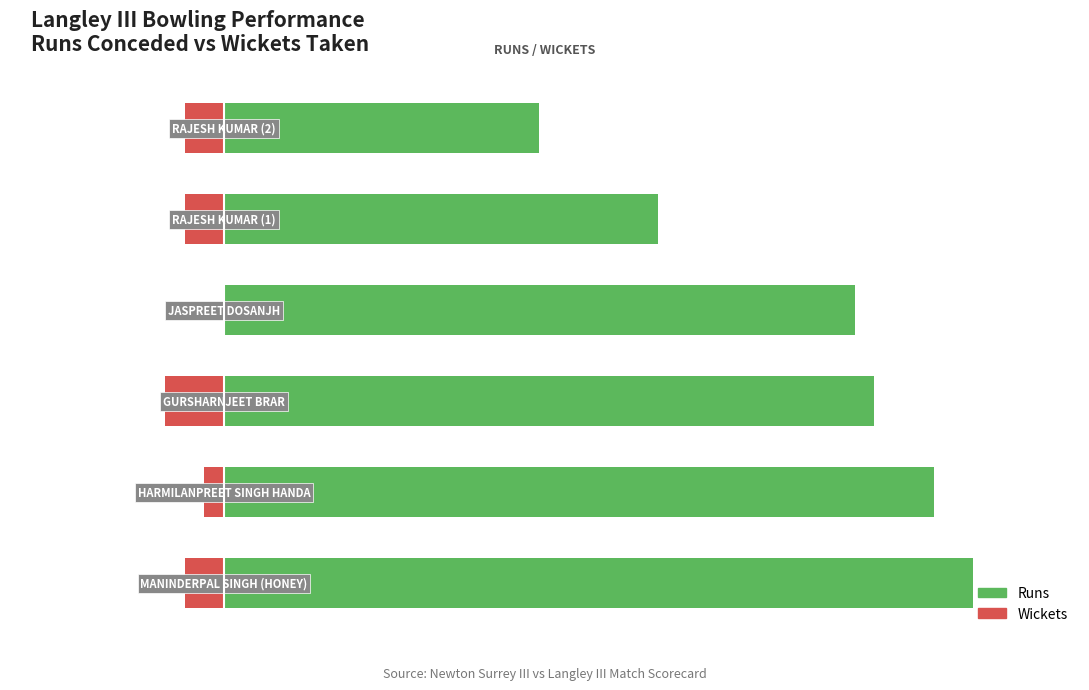

What is the total value across all series at 5?

25.8